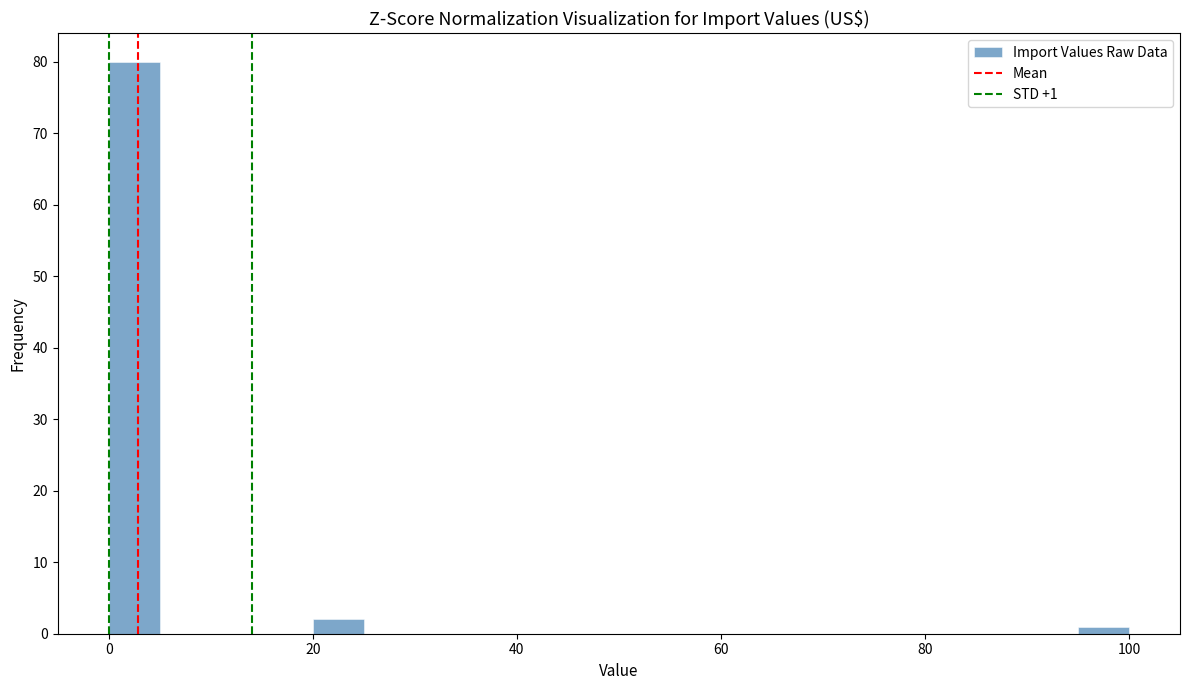

Read against the x-axis, roughly where is the centre of the tallest bar?

2